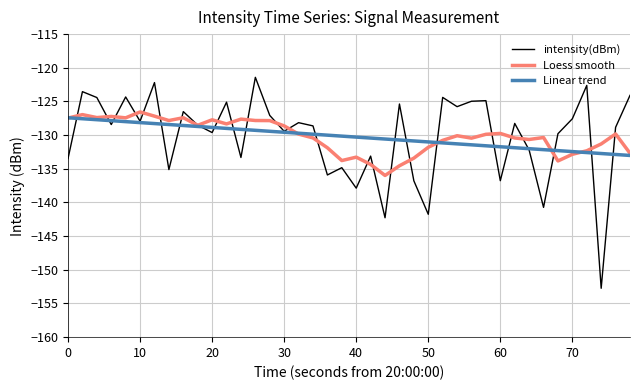

Which series has the widest spread of values?

intensity(dBm)